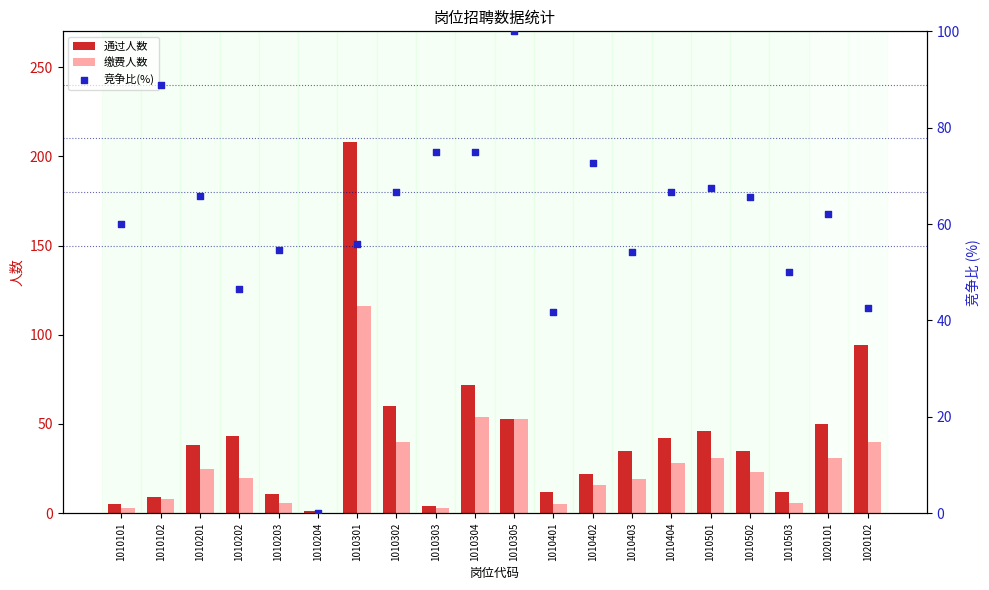

Which series contains the lowest Y value?

缴费人数